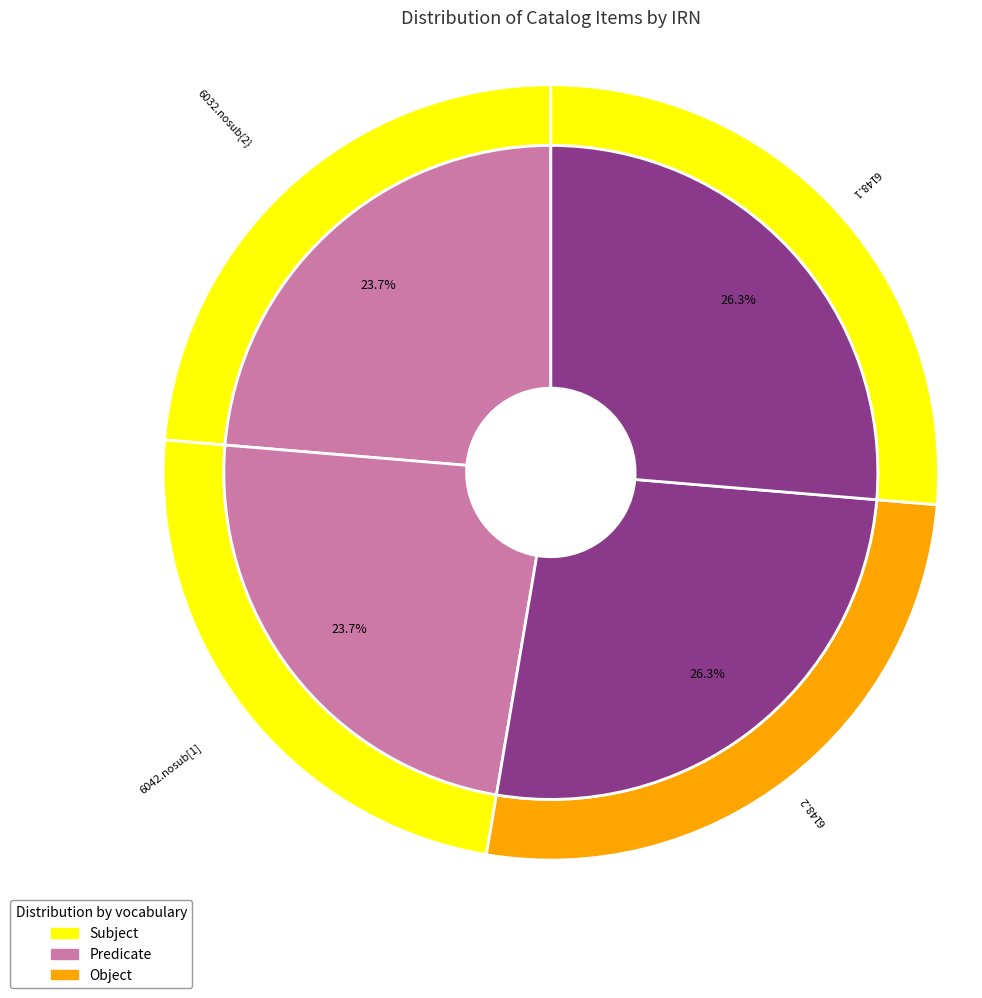

How many slices are in this pie chart?

4